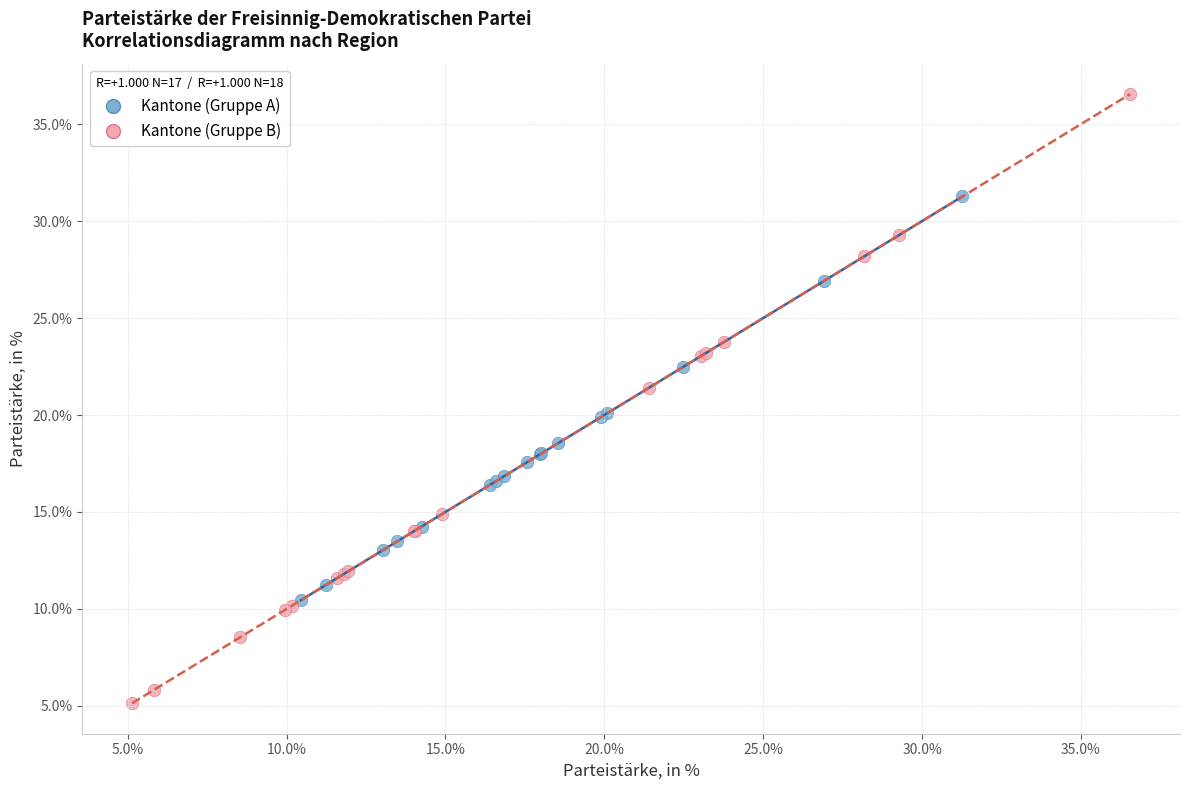

Which series has the widest spread of Y values?

Kantone (Gruppe B)